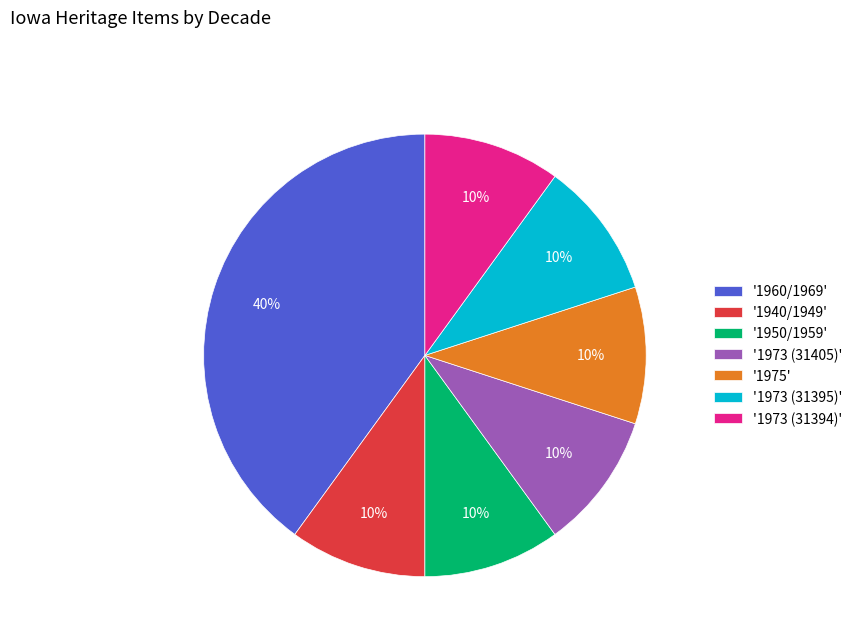

Which category has the biggest portion of the pie?

'1960/1969'